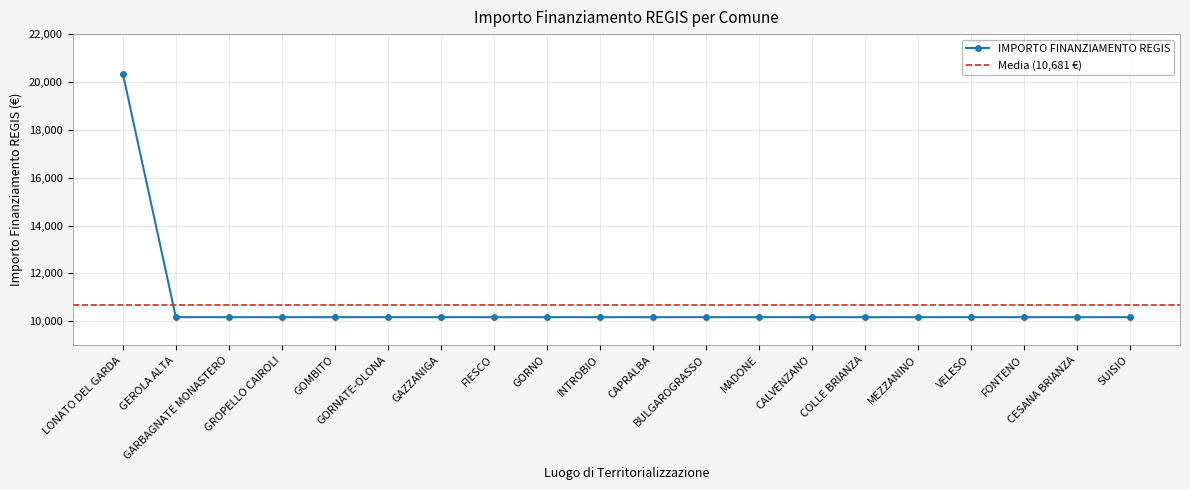

What value does the data have at GAZZANIGA, to the nearest 50?

10150